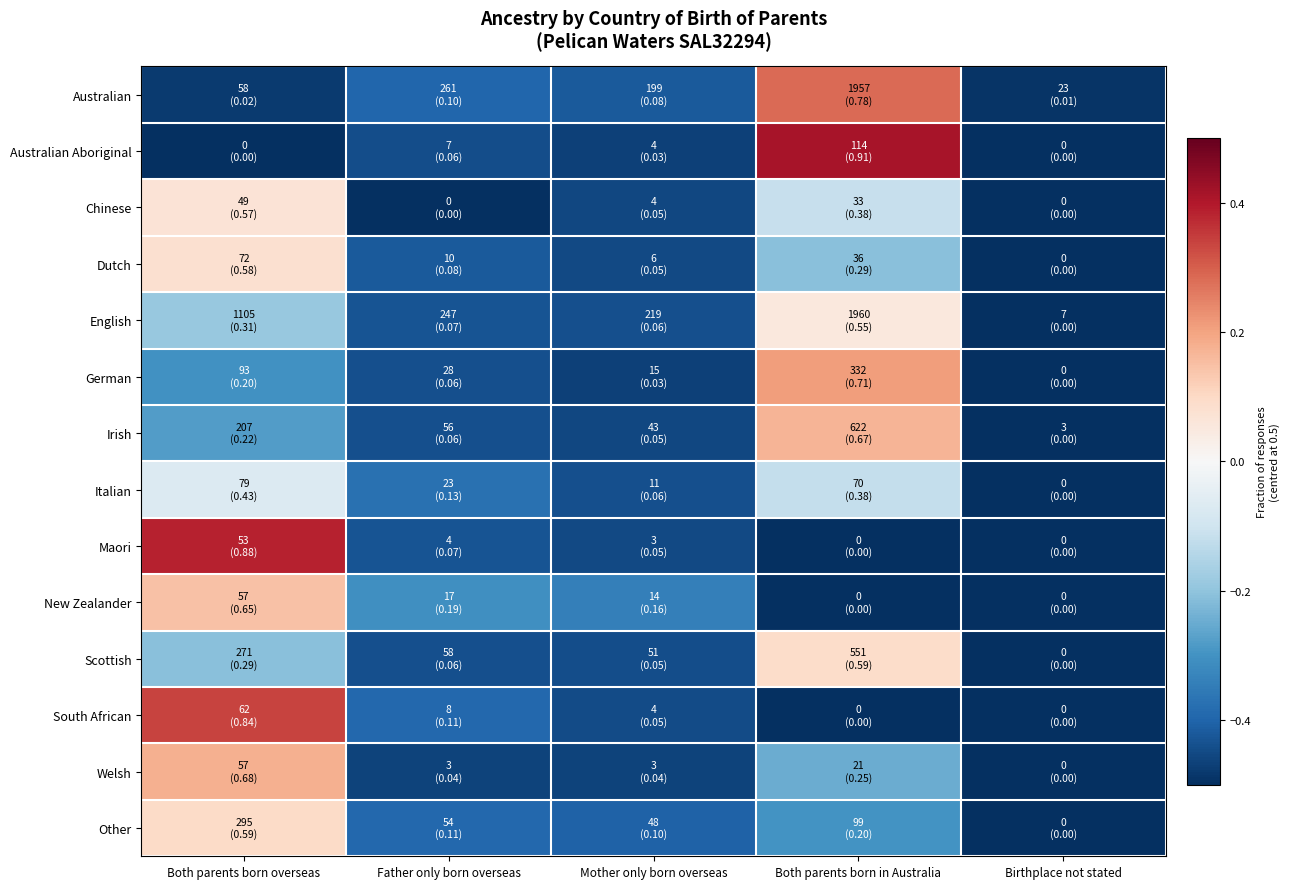

How many categories are shown in the chart?

5